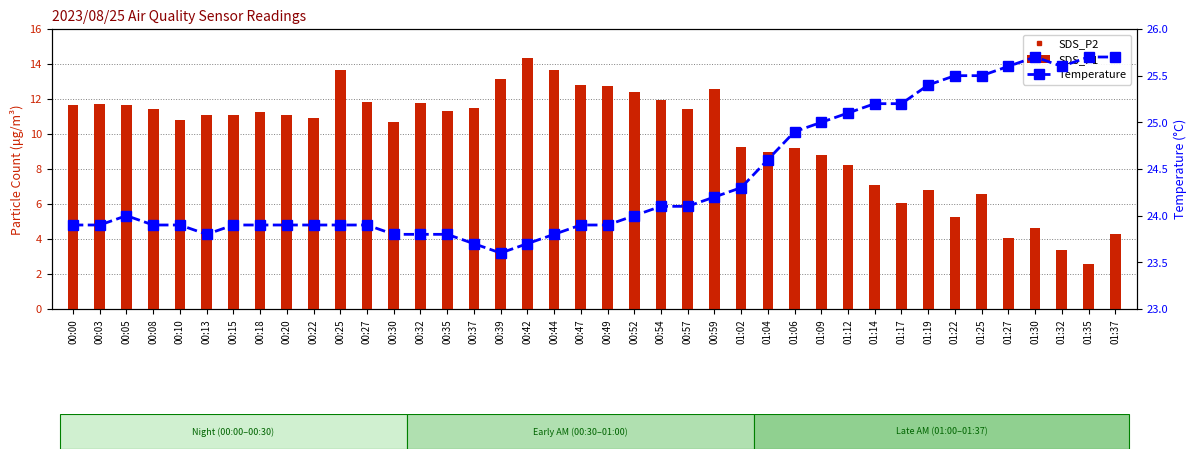

Reading left to right, extract all data points from this chart.

SDS_P2: 00:00=10.5	00:03=10.4	00:05=10.5	00:08=10.3	00:10=9.8	00:13=10.0	00:15=10.1	00:18=10.1	00:20=10.0	00:22=10.0	00:25=10.2	00:27=10.7	00:30=9.8	00:32=10.7	00:35=10.3	00:37=10.5	00:39=11.8	00:42=11.8	00:44=12.2	00:47=11.6	00:49=11.6	00:52=10.8	00:54=10.8	00:57=10.3	00:59=10.6	01:02=8.2	01:04=8.2	01:06=8.1	01:09=7.5	01:12=7.5	01:14=6.5	01:17=5.4	01:19=5.4	01:22=4.8	01:25=4.0	01:27=3.8	01:30=3.4	01:32=3.0	01:35=2.4	01:37=2.1
SDS_P1: 00:00=11.7	00:03=11.7	00:05=11.7	00:08=11.4	00:10=10.8	00:13=11.1	00:15=11.1	00:18=11.2	00:20=11.1	00:22=10.9	00:25=13.7	00:27=11.8	00:30=10.7	00:32=11.8	00:35=11.3	00:37=11.5	00:39=13.2	00:42=14.3	00:44=13.7	00:47=12.8	00:49=12.7	00:52=12.4	00:54=11.9	00:57=11.4	00:59=12.6	01:02=9.2	01:04=9.0	01:06=9.2	01:09=8.8	01:12=8.2	01:14=7.1	01:17=6.0	01:19=6.8	01:22=5.2	01:25=6.6	01:27=4.1	01:30=4.6	01:32=3.4	01:35=2.5	01:37=4.3
Temperature: 00:00=23.9	00:03=23.9	00:05=24.0	00:08=23.9	00:10=23.9	00:13=23.8	00:15=23.9	00:18=23.9	00:20=23.9	00:22=23.9	00:25=23.9	00:27=23.9	00:30=23.8	00:32=23.8	00:35=23.8	00:37=23.7	00:39=23.6	00:42=23.7	00:44=23.8	00:47=23.9	00:49=23.9	00:52=24.0	00:54=24.1	00:57=24.1	00:59=24.2	01:02=24.3	01:04=24.6	01:06=24.9	01:09=25.0	01:12=25.1	01:14=25.2	01:17=25.2	01:19=25.4	01:22=25.5	01:25=25.5	01:27=25.6	01:30=25.7	01:32=25.6	01:35=25.7	01:37=25.7